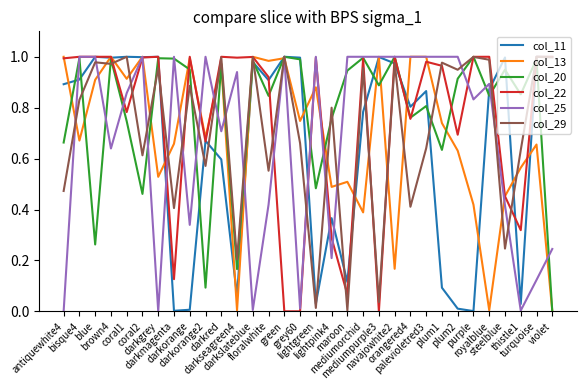

How many lines are shown in the chart?

6